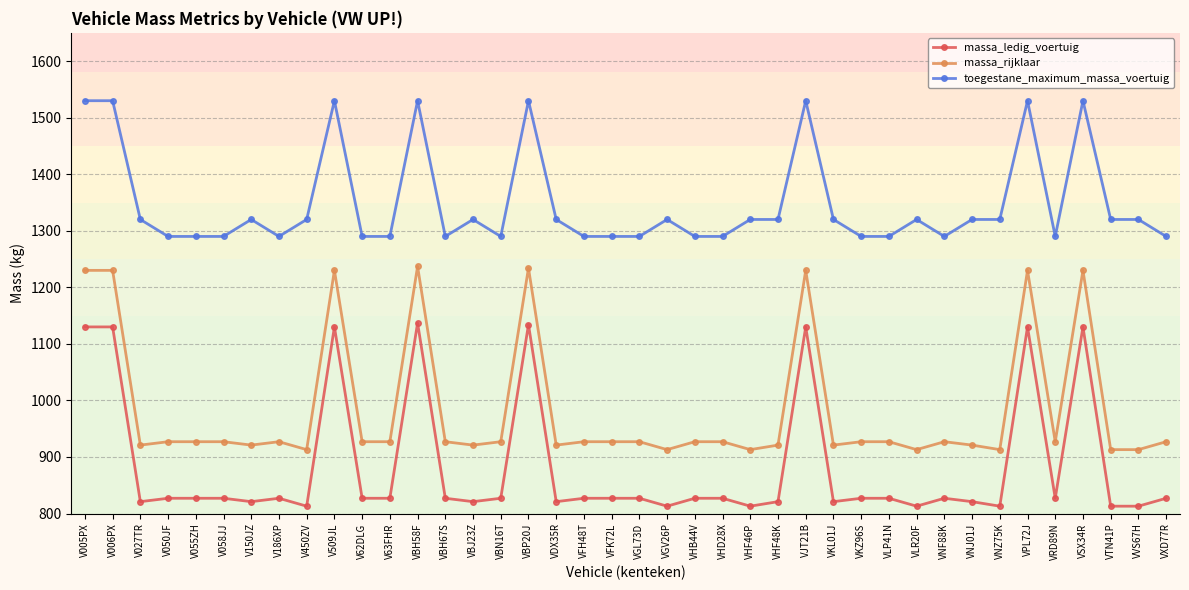

True or false: toegestane_maximum_massa_voertuig and massa_ledig_voertuig intersect in this chart.

False